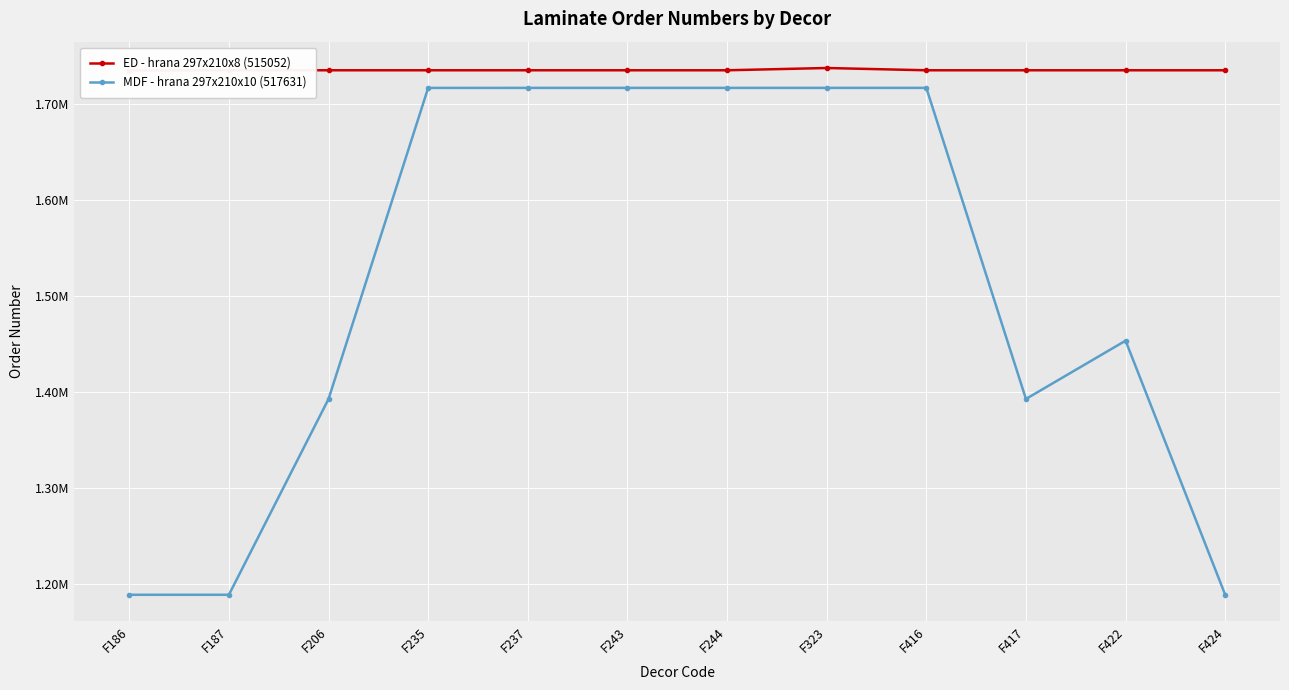

True or false: ED - hrana 297x210x8 (515052) and MDF - hrana 297x210x10 (517631) cross at least once.

False